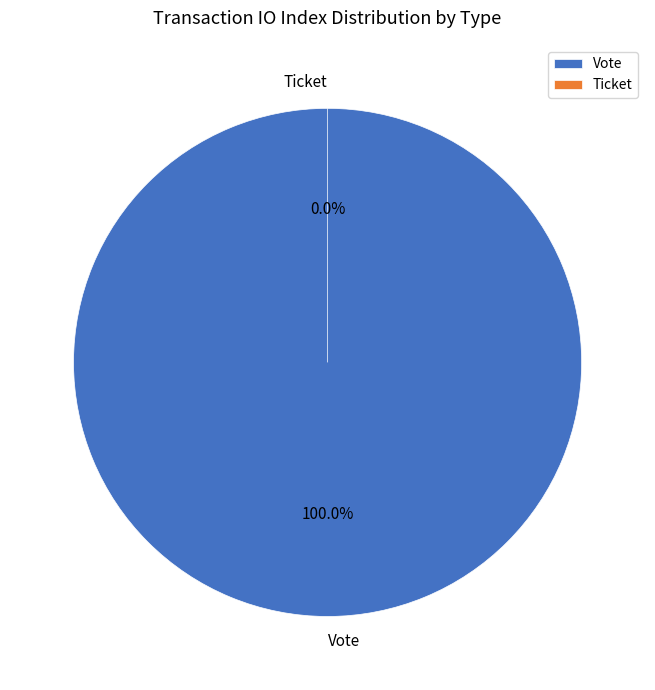

What is the change in value from Vote to Ticket?

-1